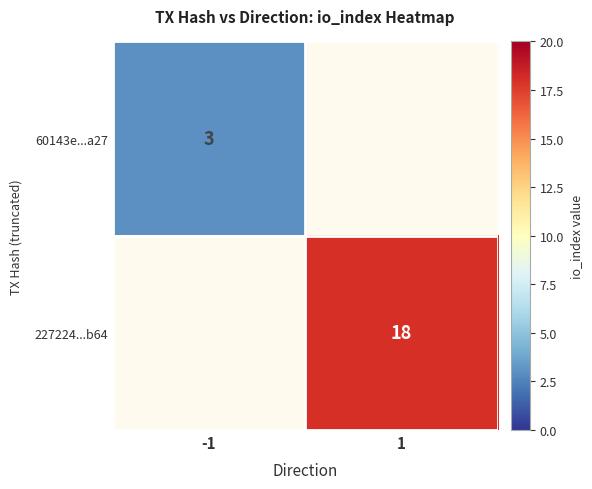

The value of 227224...b64 at 1 is 11. True or false?

False